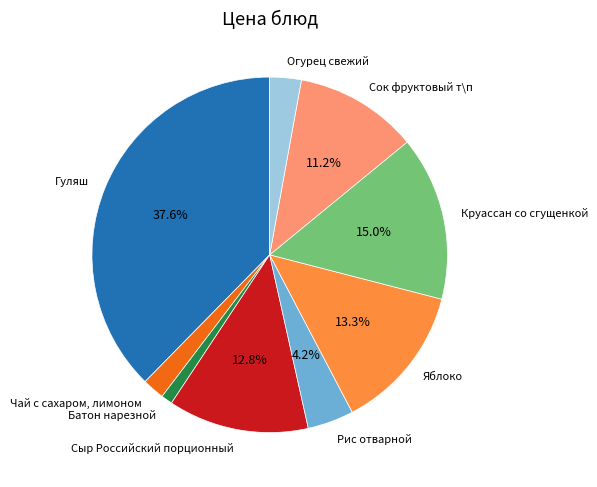

To the nearest percent, what is the difference between the Яблоко and Чай с сахаром, лимоном slice percentages?

11%